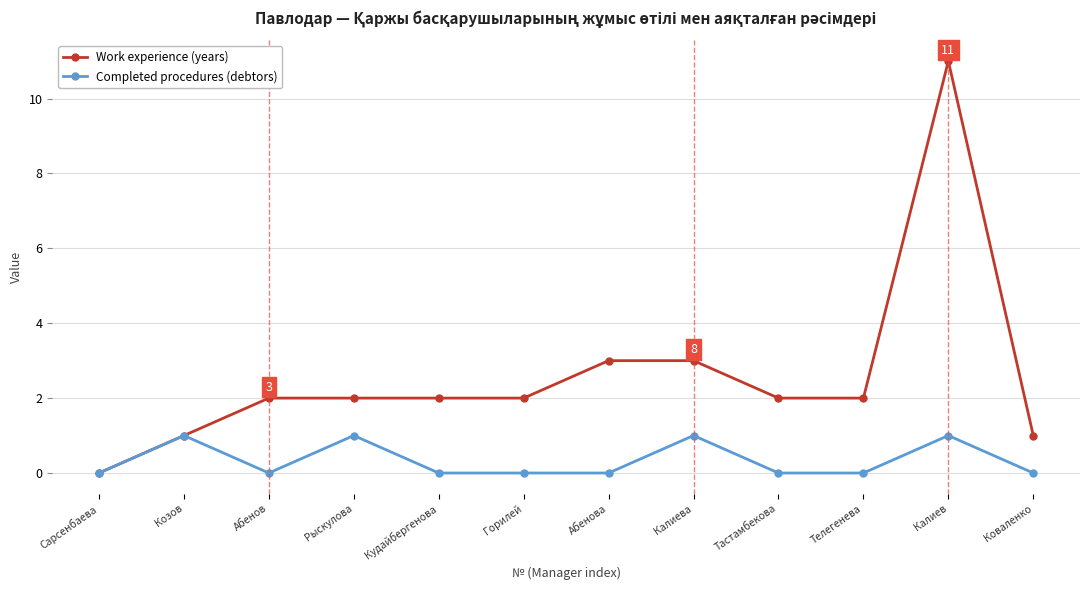

Which category has the lowest value in the Work experience (years) series?

Сарсенбаева